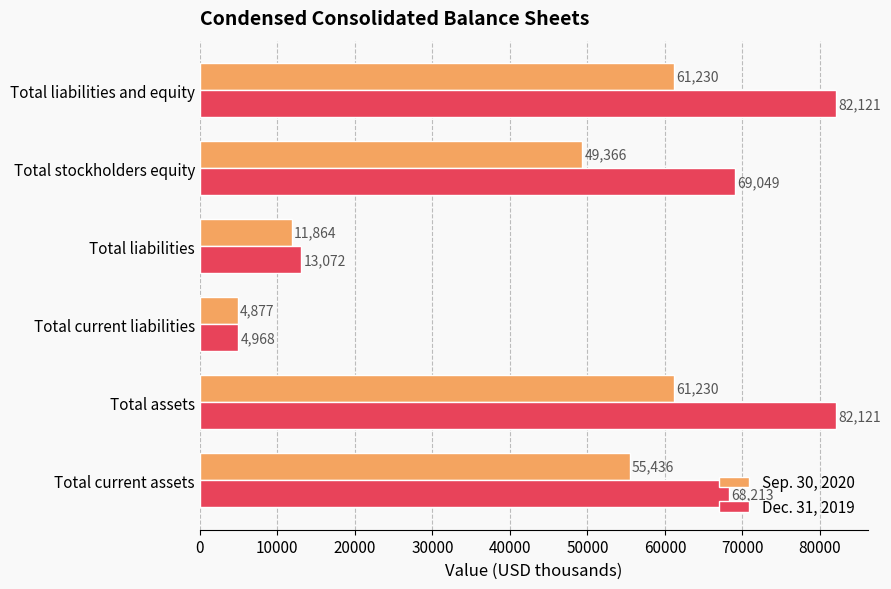

Between Total liabilities and Total stockholders equity, which series saw the biggest shift?

Dec. 31, 2019